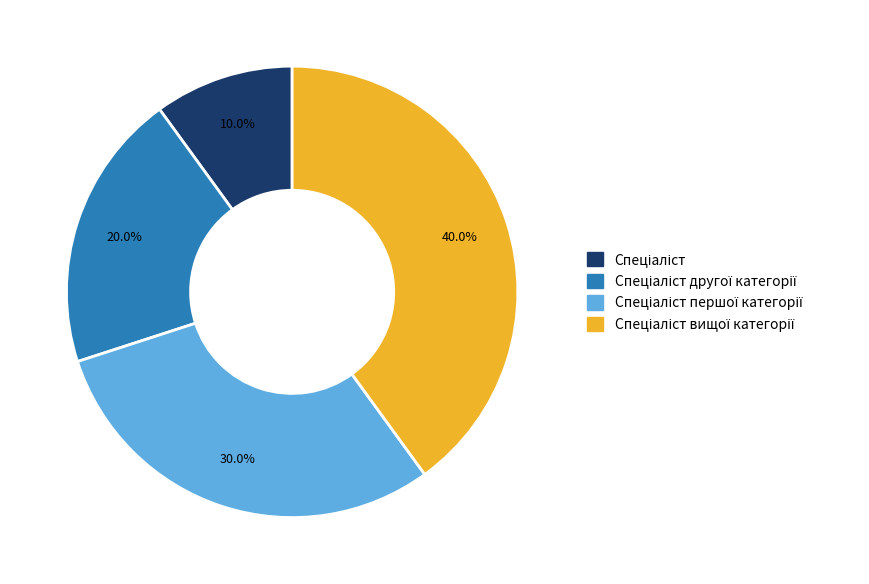

How many segments does this pie chart have?

4